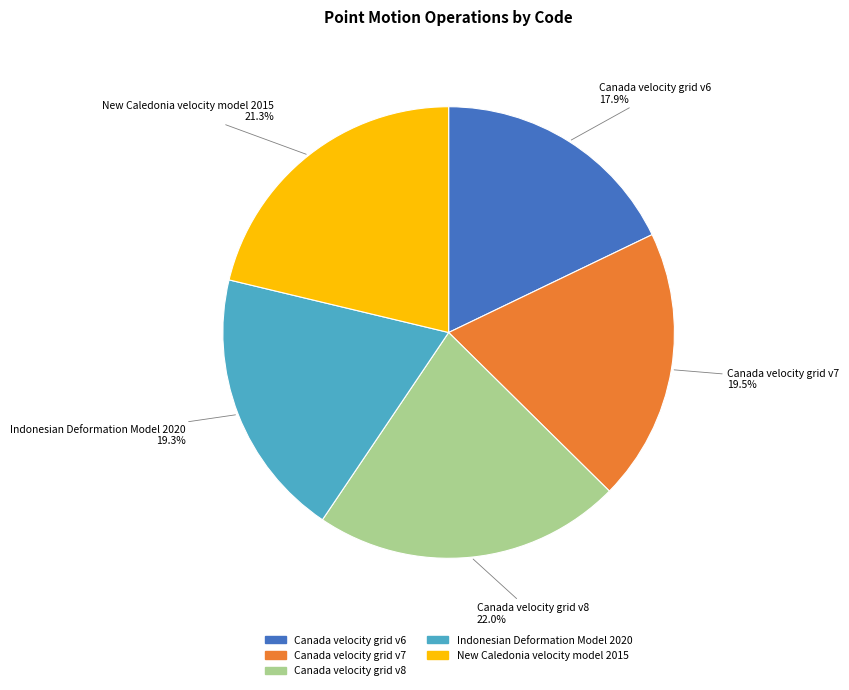

The Canada velocity grid v6 slice represents 30% of the pie. True or false?

False